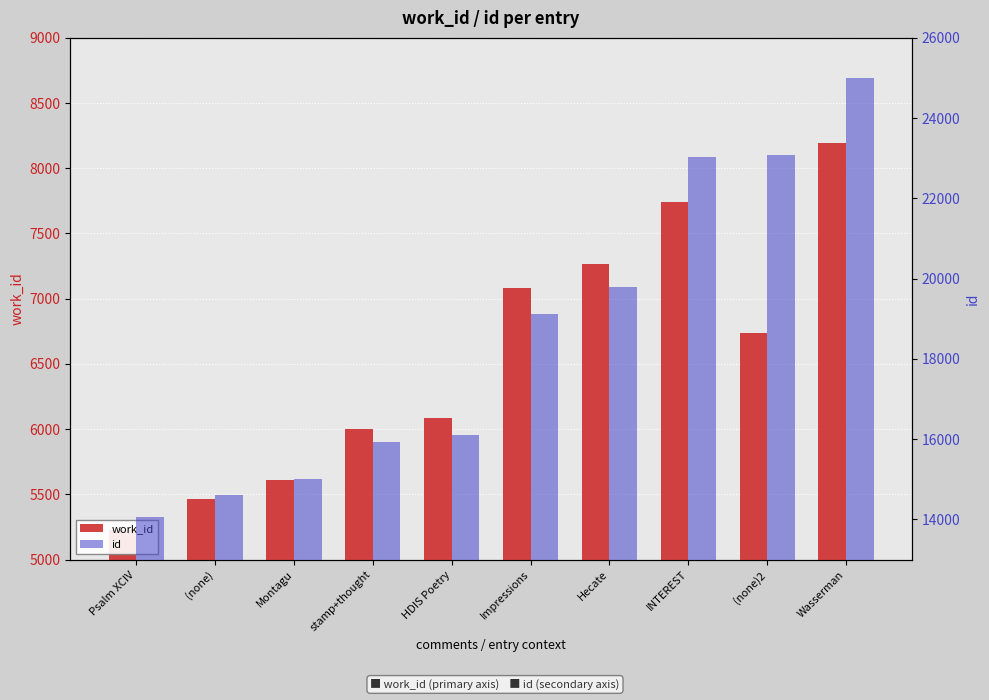

Which label corresponds to the largest value in the chart?

Wasserman